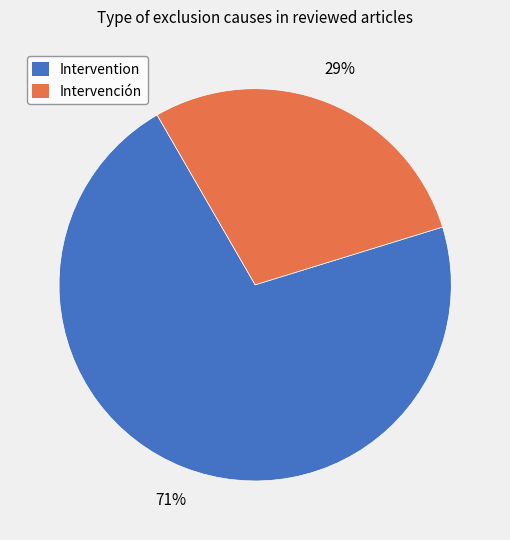

The Intervención slice represents 29% of the pie. True or false?

True